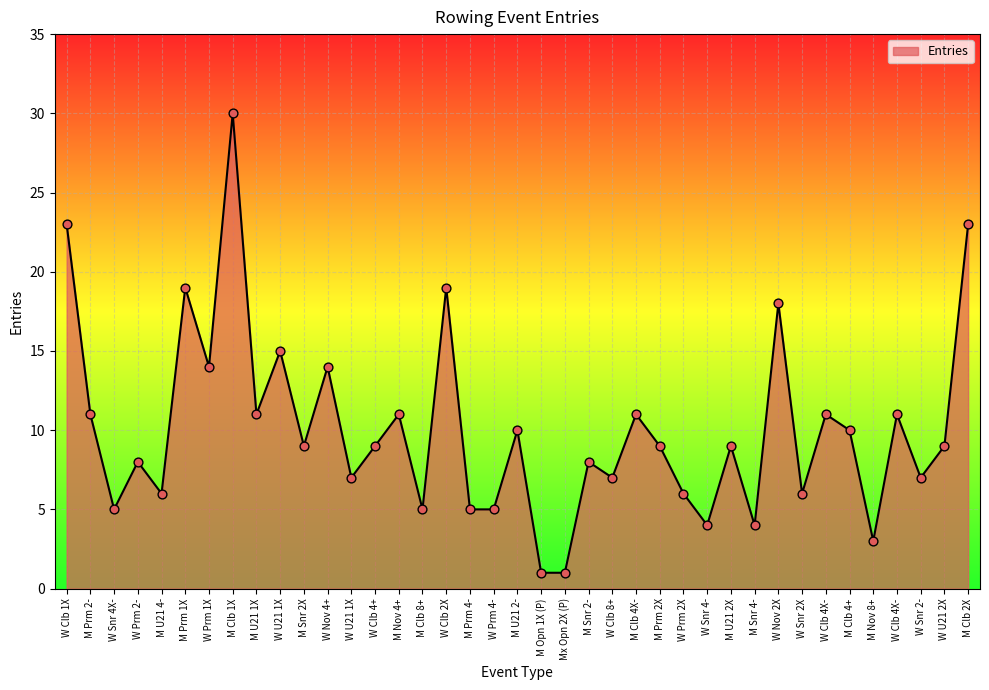

Between M U21 1X and W Clb 4X-, which is larger?

M U21 1X